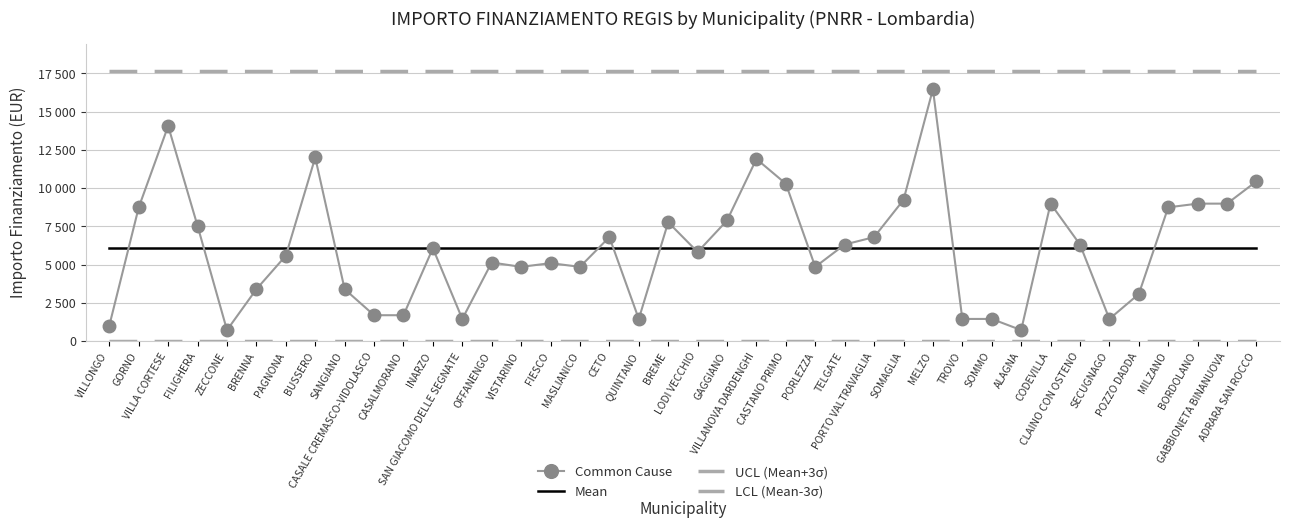

What is the approximate value of UCL (Mean+3σ) at VILLANOVA DARDENGHI?

17656.4